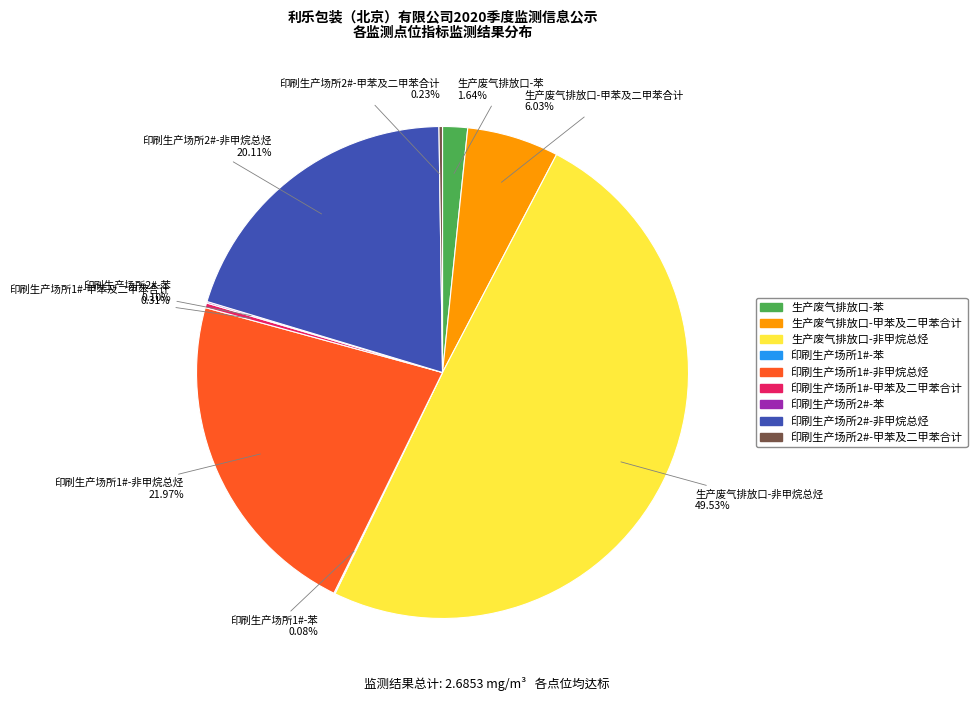

Which slice is the largest?

生产废气排放口-非甲烷总烃